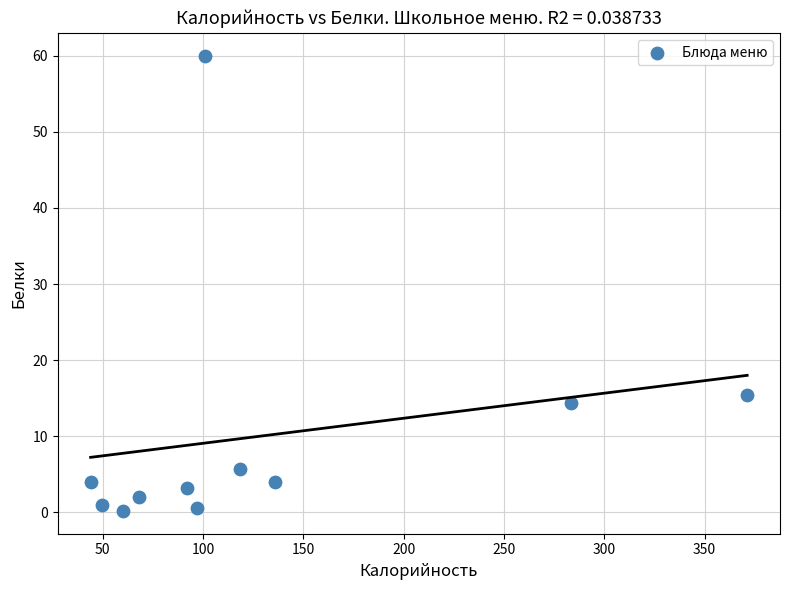

What is the average X value?

129.2